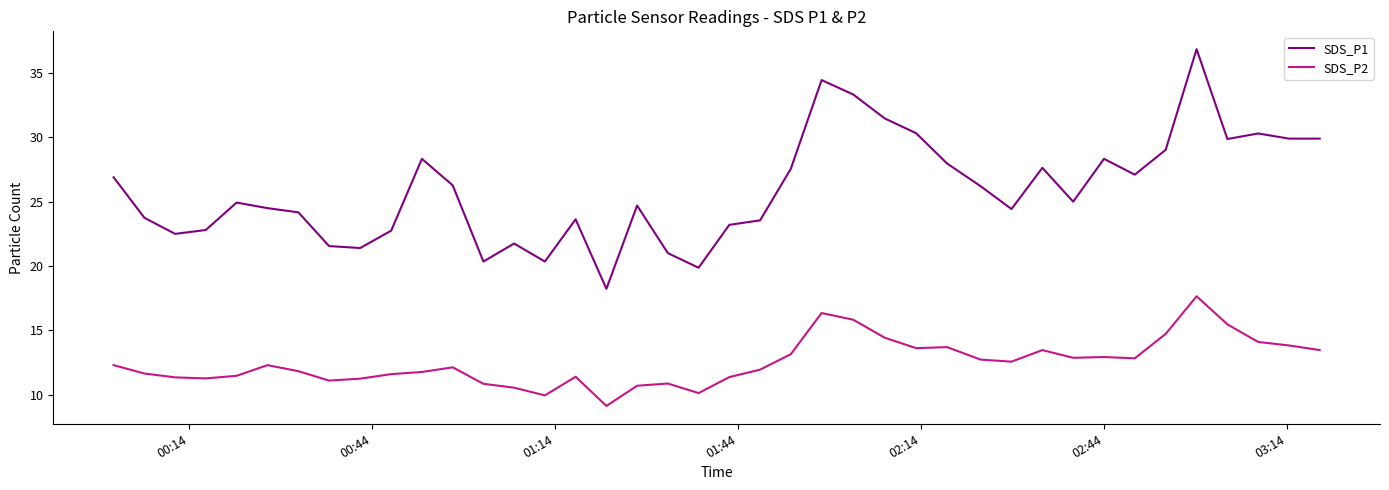

What is the smallest value displayed?

9.1